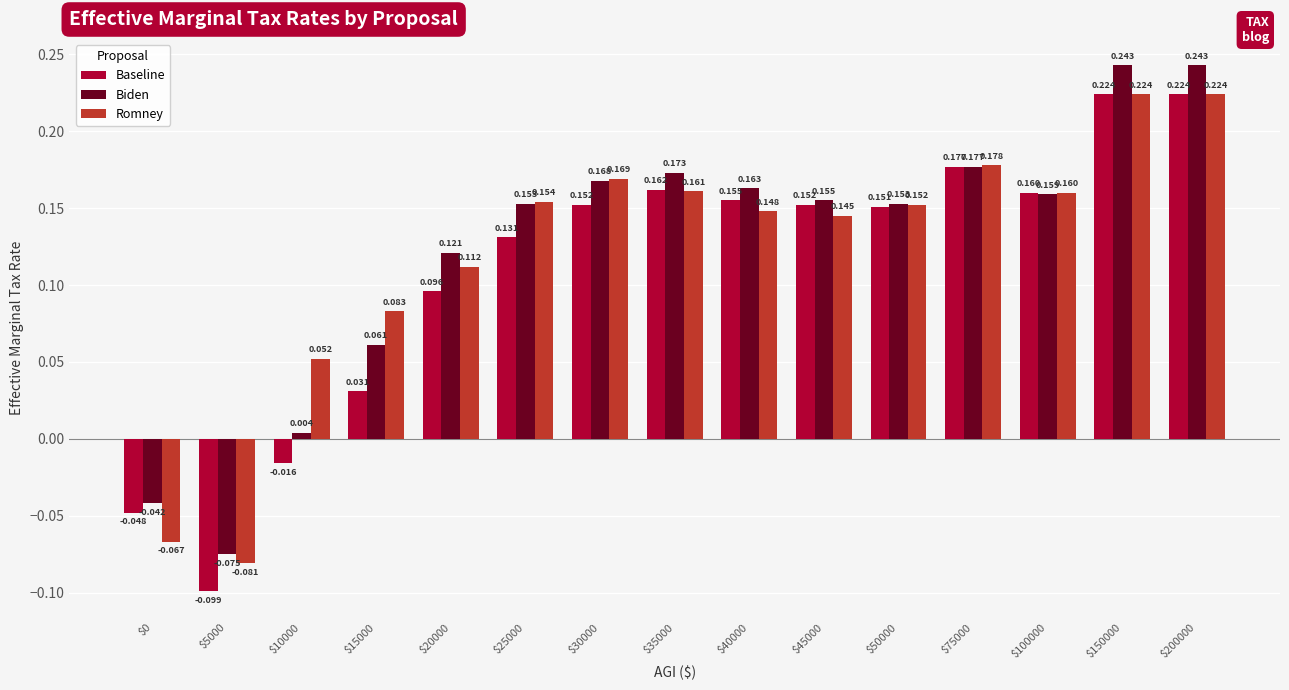

How many values in Baseline are above zero?

12